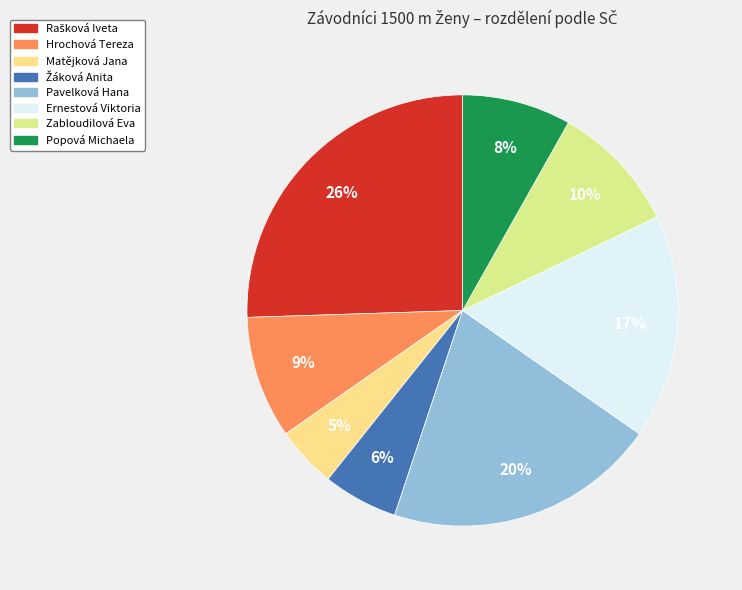

Which slice is the largest?

Rašková Iveta